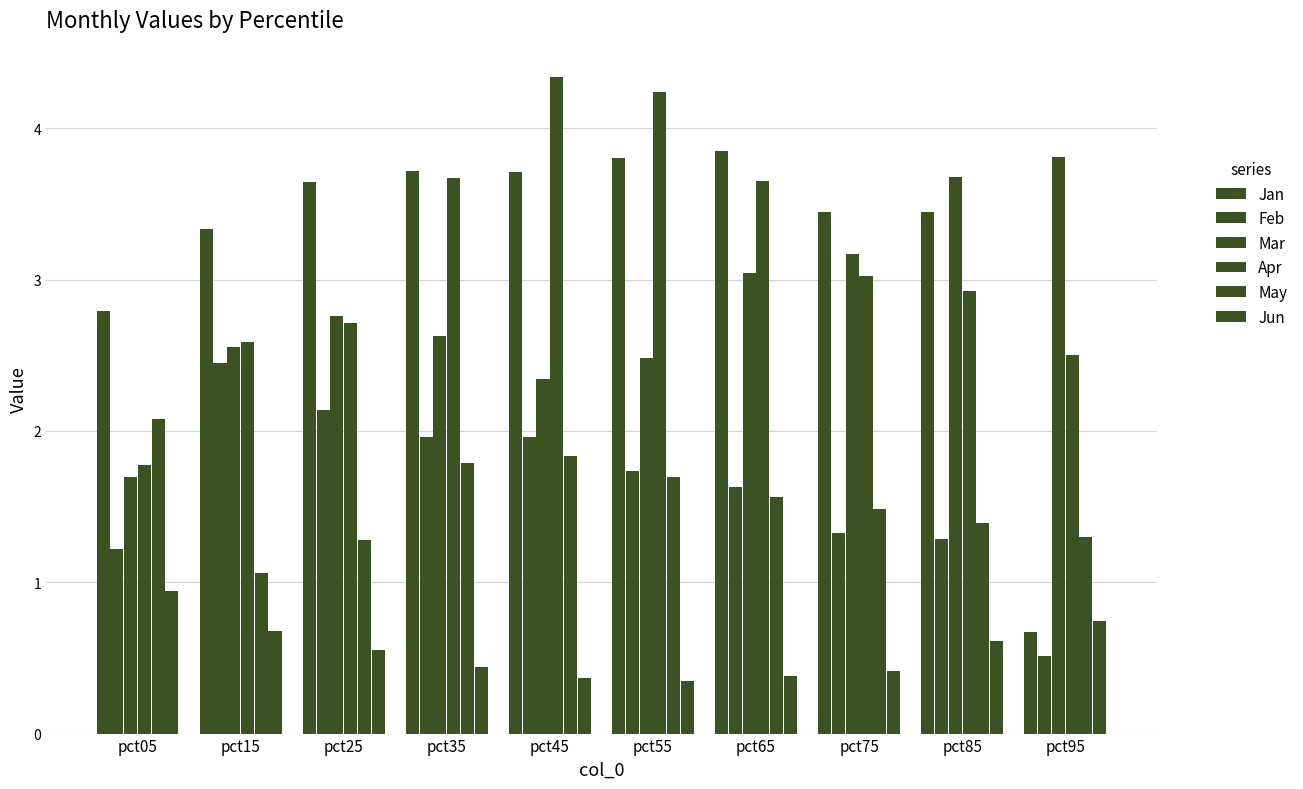

How many bars are there in total?

60